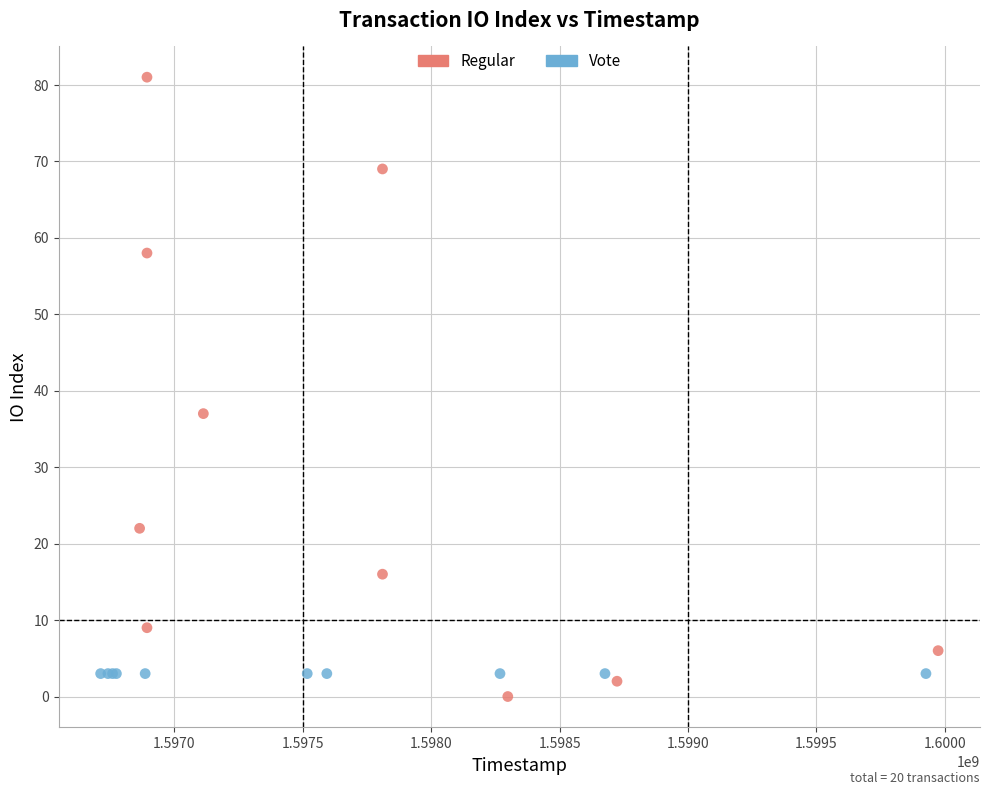

Which series reaches the maximum Y coordinate?

Regular